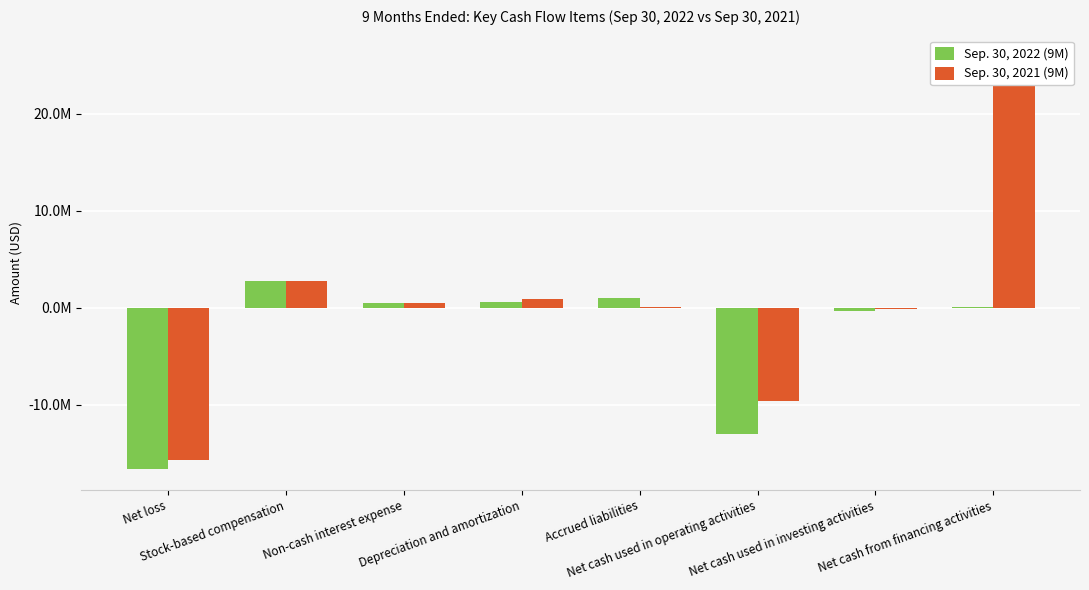

Which series changed the most between Non-cash interest expense and Accrued liabilities?

Sep. 30, 2022 (9M)